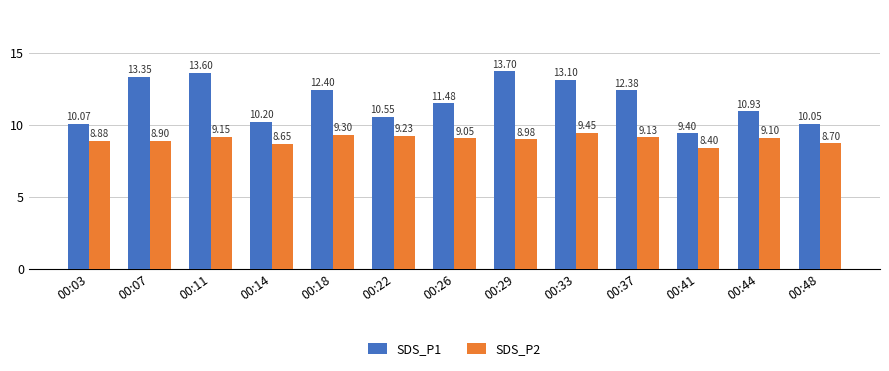

What are all the series names shown in the legend?

SDS_P1, SDS_P2